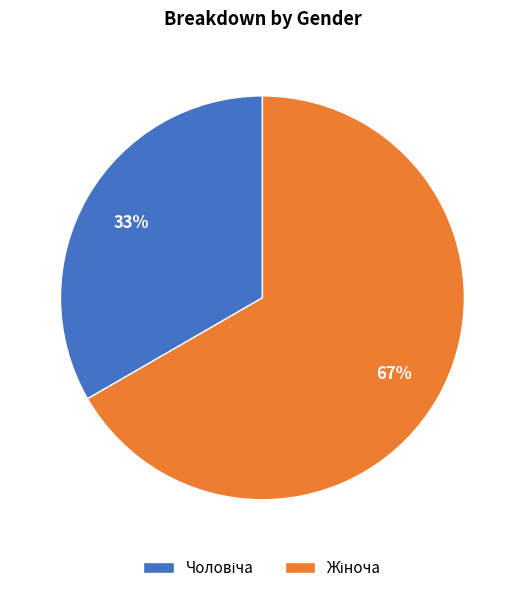

Does any single category account for the majority?

Yes